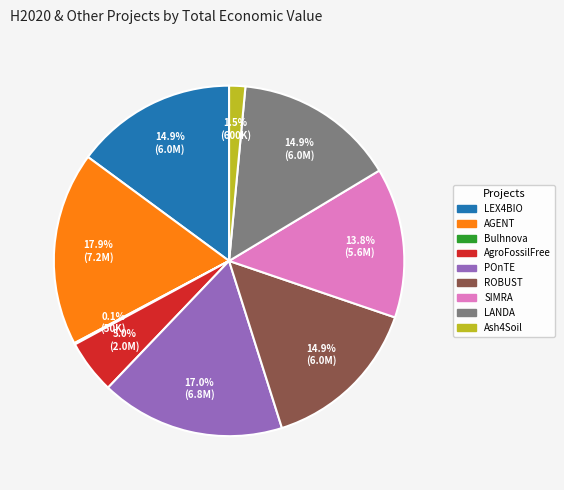

Which category has the biggest portion of the pie?

AGENT